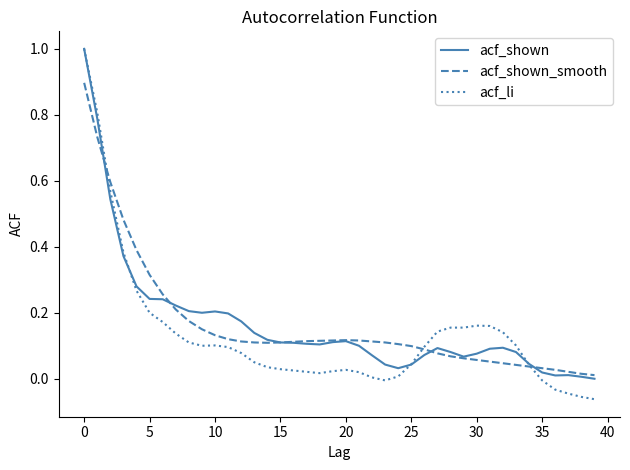

Which series has the largest range (max minus min)?

acf_li